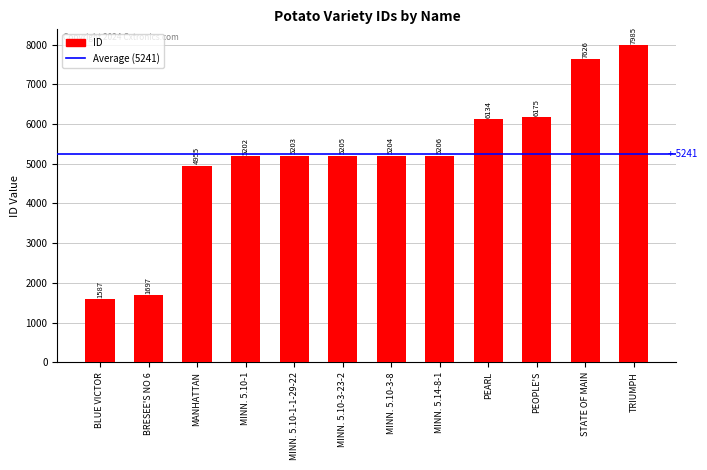

Reading right to left, extract all data points from this chart.

TRIUMPH=7985	STATE OF MAIN=7626	PEOPLE'S=6175	PEARL=6134	MINN. 5.14-8-1=5206	MINN. 5.10-3-8=5204	MINN. 5.10-3-23-2=5205	MINN. 5.10-1-1-29-22=5203	MINN. 5.10-1=5202	MANHATTAN=4955	BRESEE'S NO 6=1697	BLUE VICTOR=1587